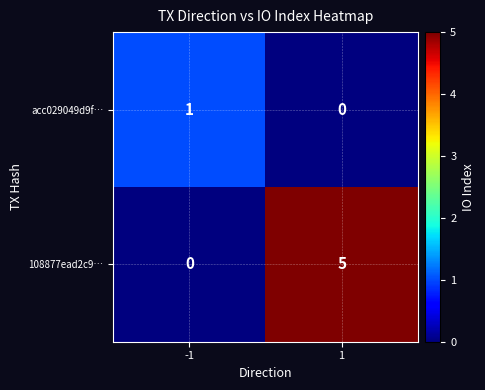

Rank the series at 1 from lowest to highest value.

acc029049d9f…, 108877ead2c9…